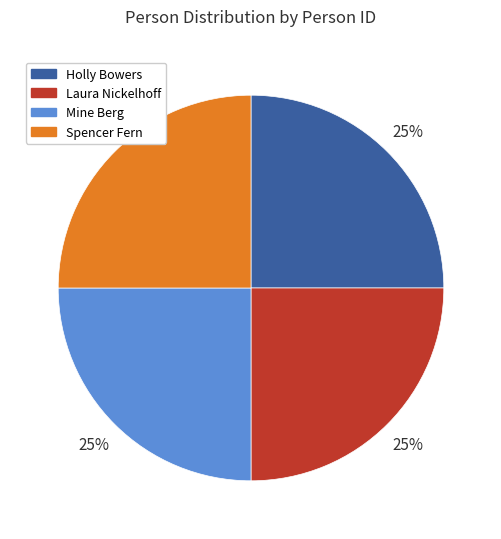

Is there any slice that represents more than half of the pie?

No